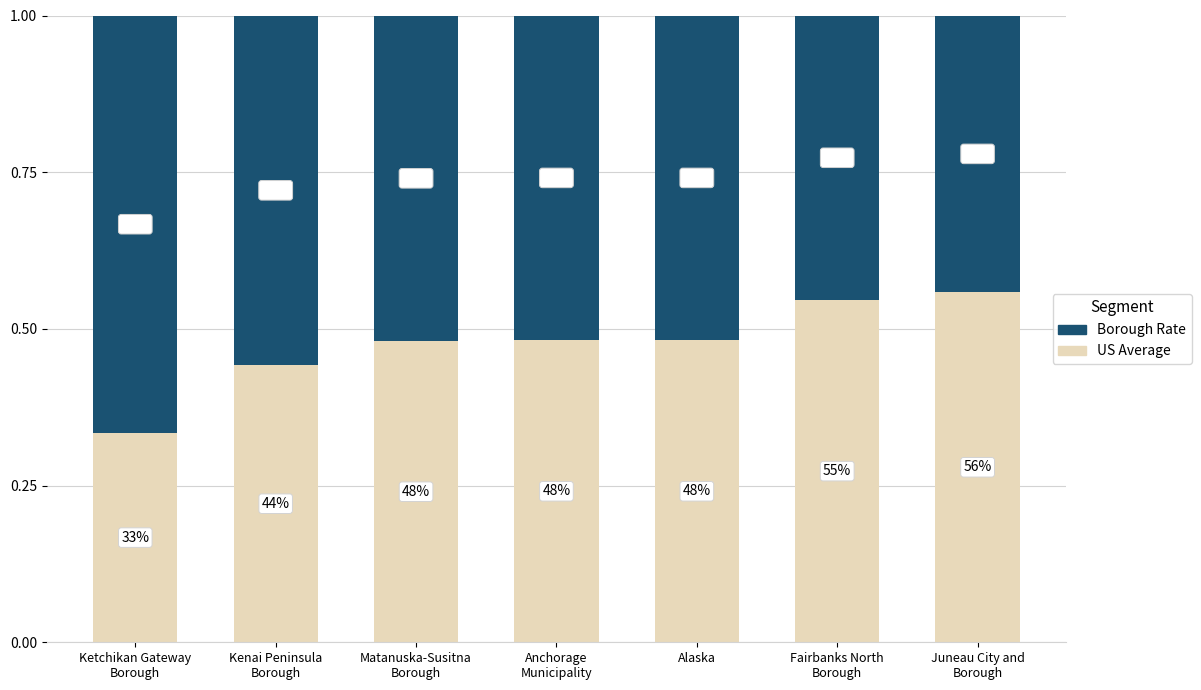

Are the bars grouped side by side (vs. stacked)?

No